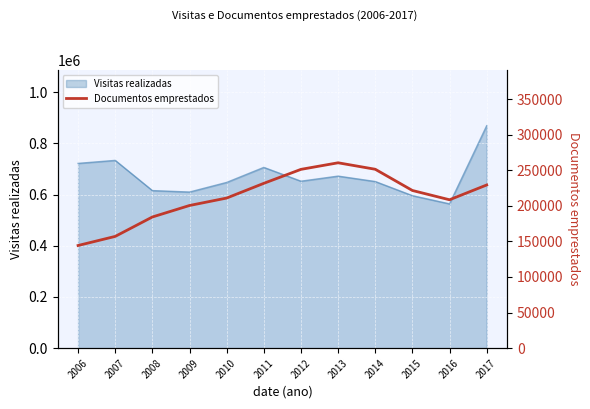

What is the difference between the maximum and second lowest values?

103399